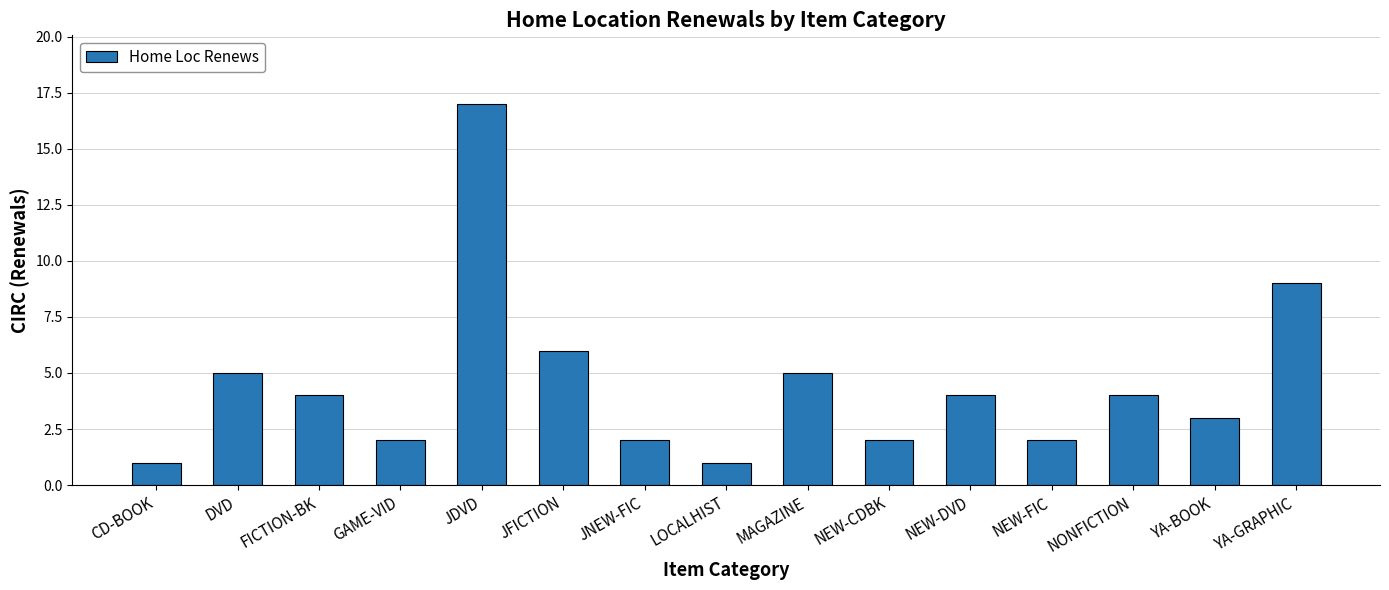

What is the label of the 4th bar from the right?

NEW-FIC